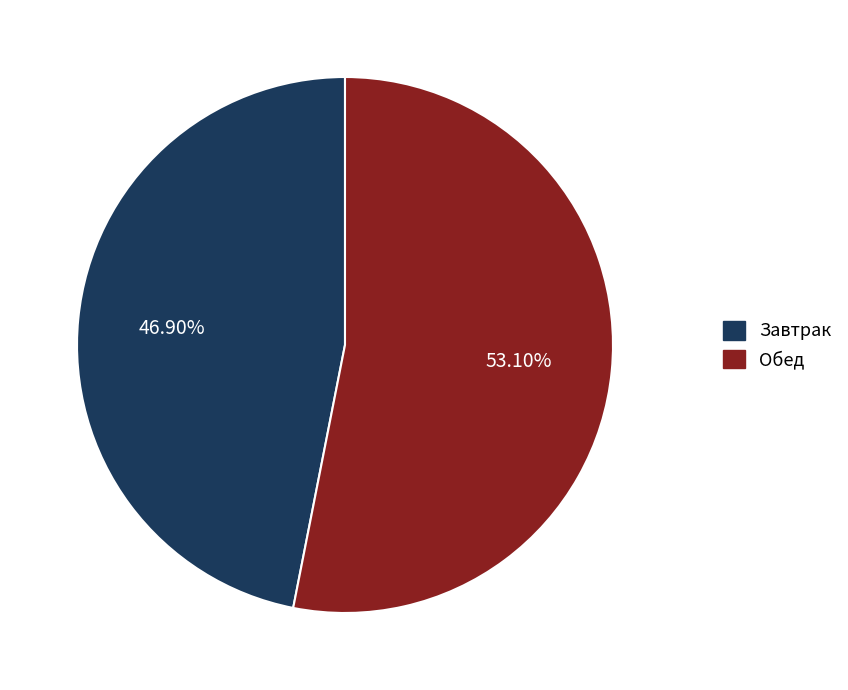

Approximately how many times larger is the value at Обед compared to Завтрак?

1.1